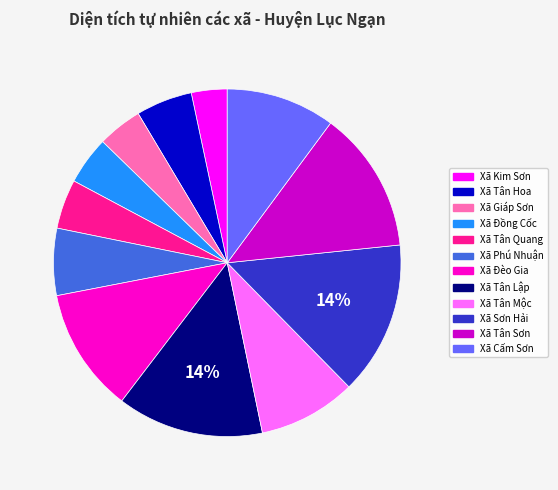

To the nearest percent, what is the combined percentage of Xã Giáp Sơn and Xã Kim Sơn?

7%